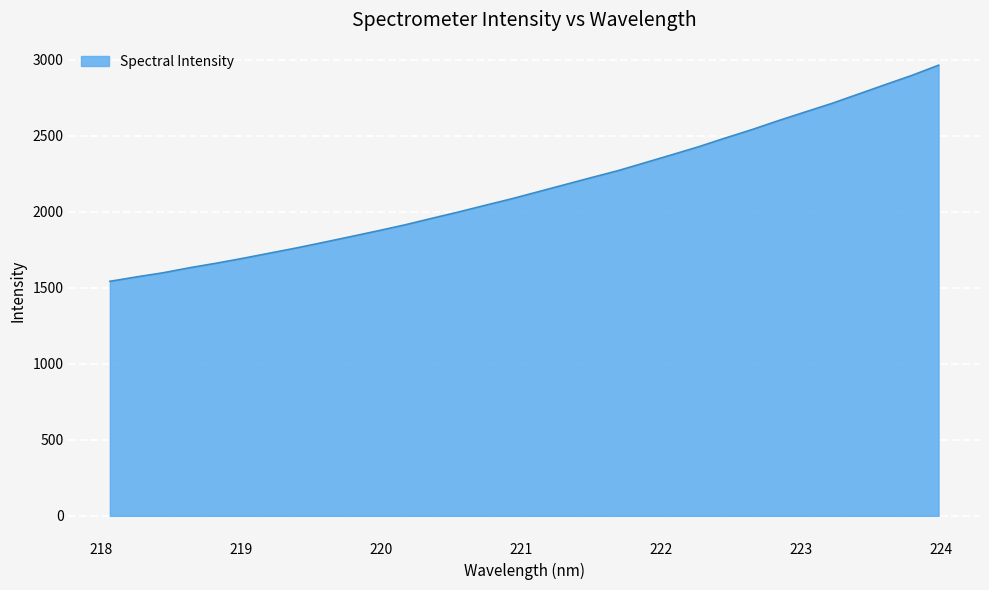

What is the smallest value displayed?

1541.9